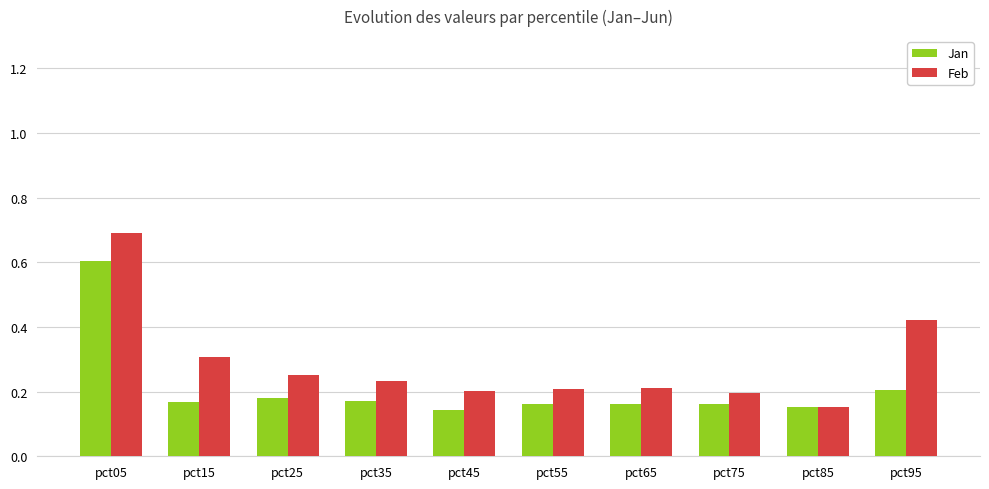

How many series are shown in this chart?

2